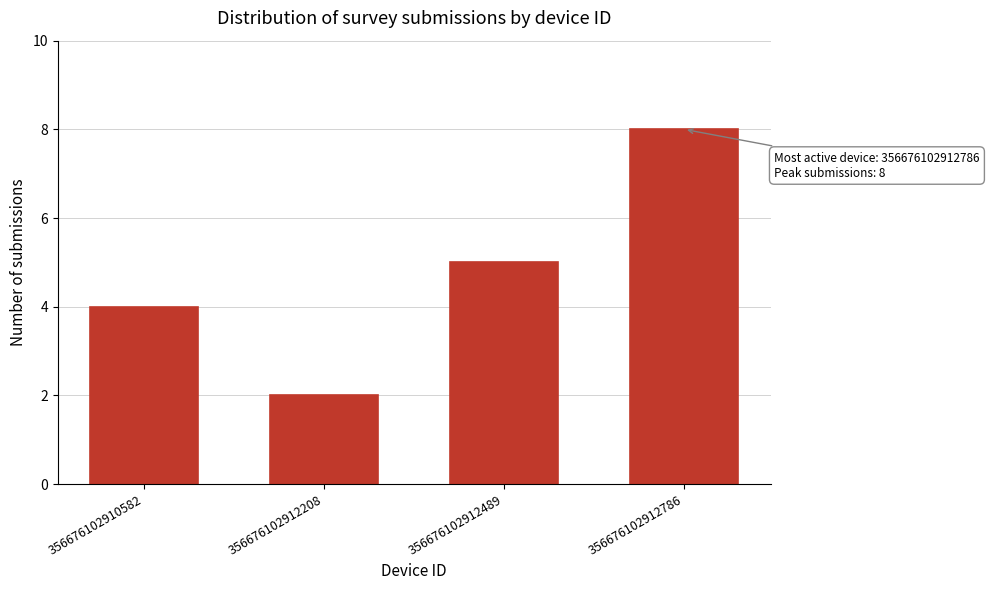

Reading right to left, what are all the values shown in this chart?

356676102912786=8	356676102912489=5	356676102912208=2	356676102910582=4